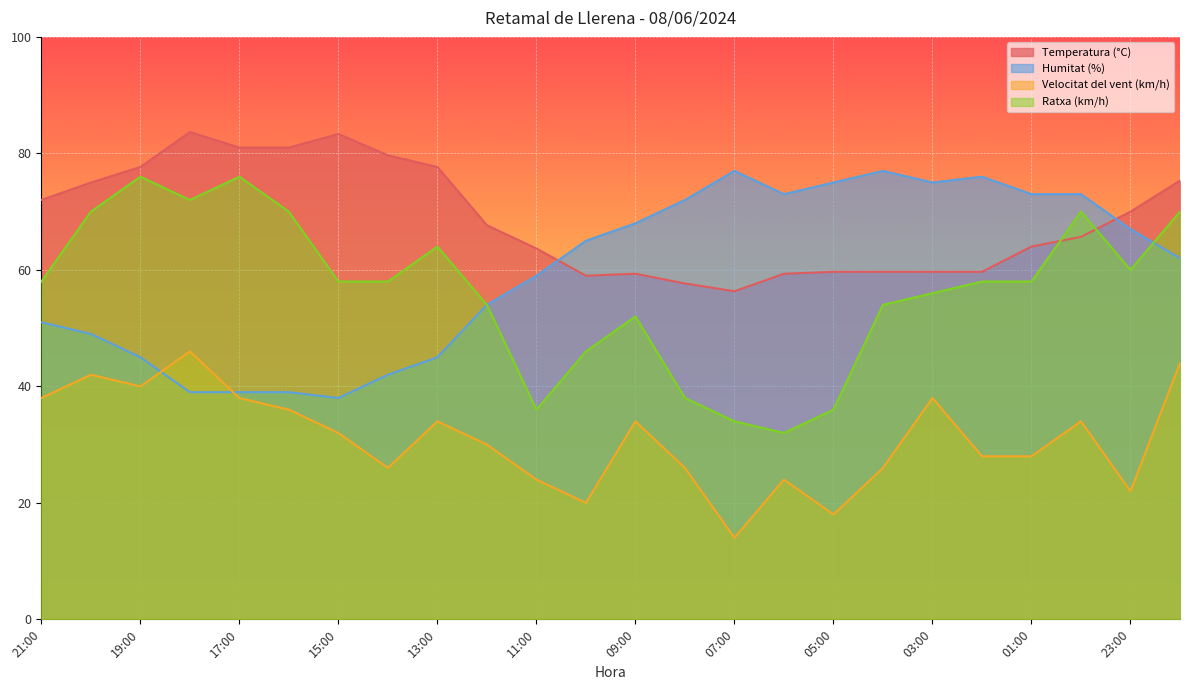

What is the maximum value shown in the chart?

83.7